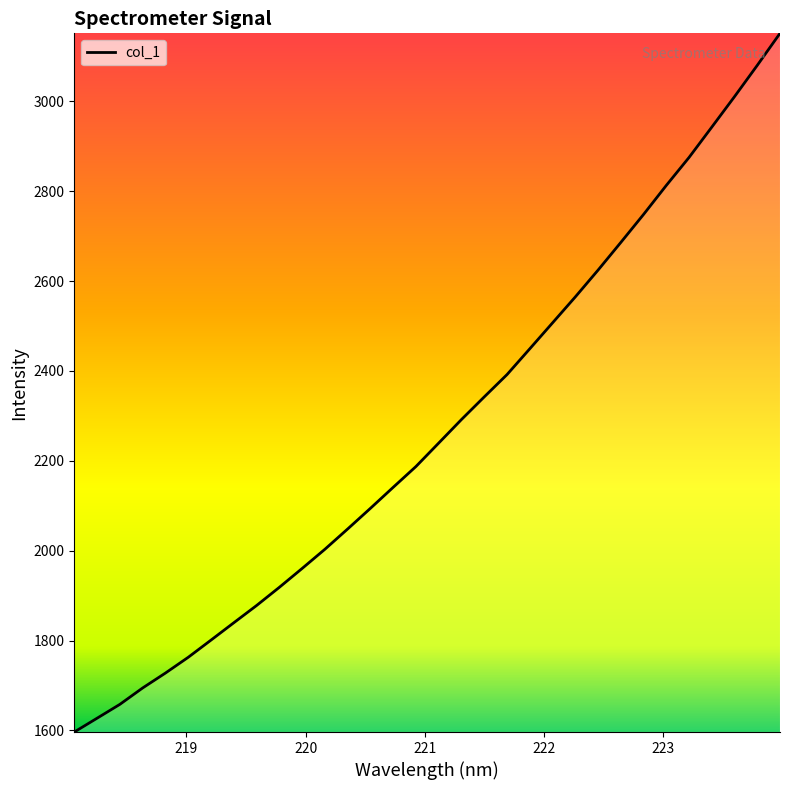

Count the number of categories in the chart.

32